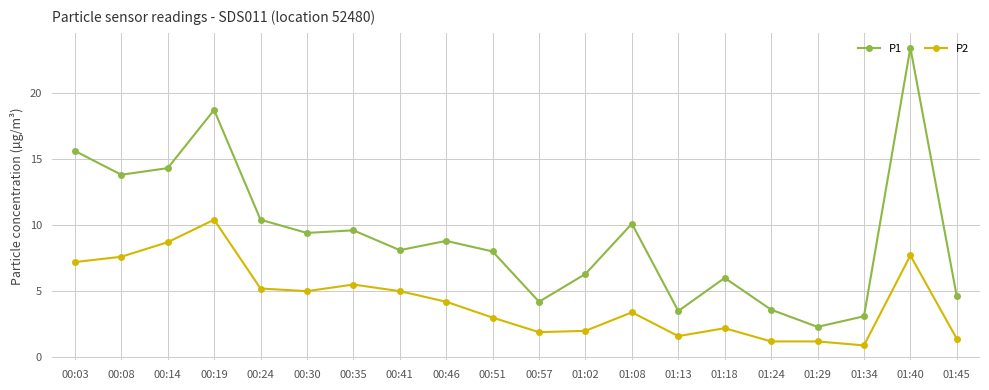

Rank the series by their average value, from highest to lowest.

P1, P2